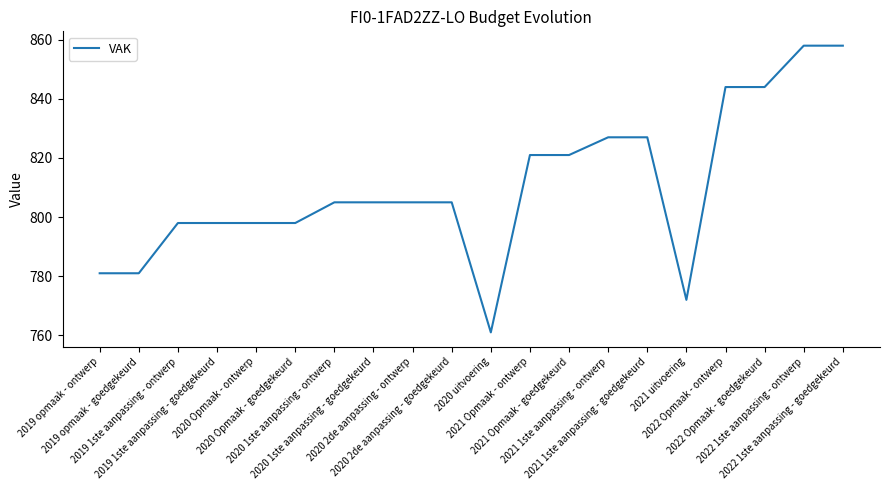

What is the minimum value shown in the chart?

761